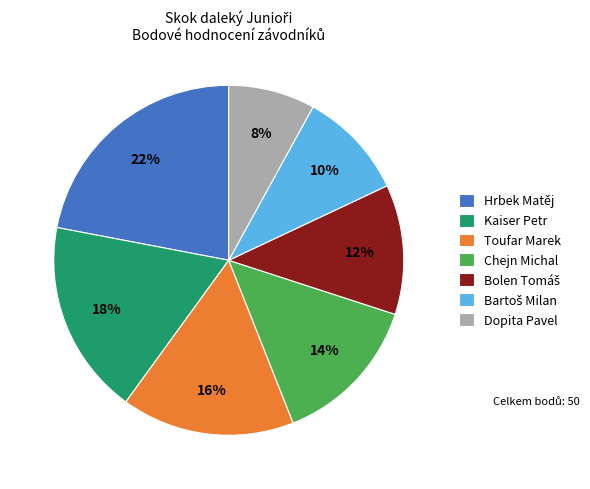

What is the smallest slice in the pie chart?

Dopita Pavel